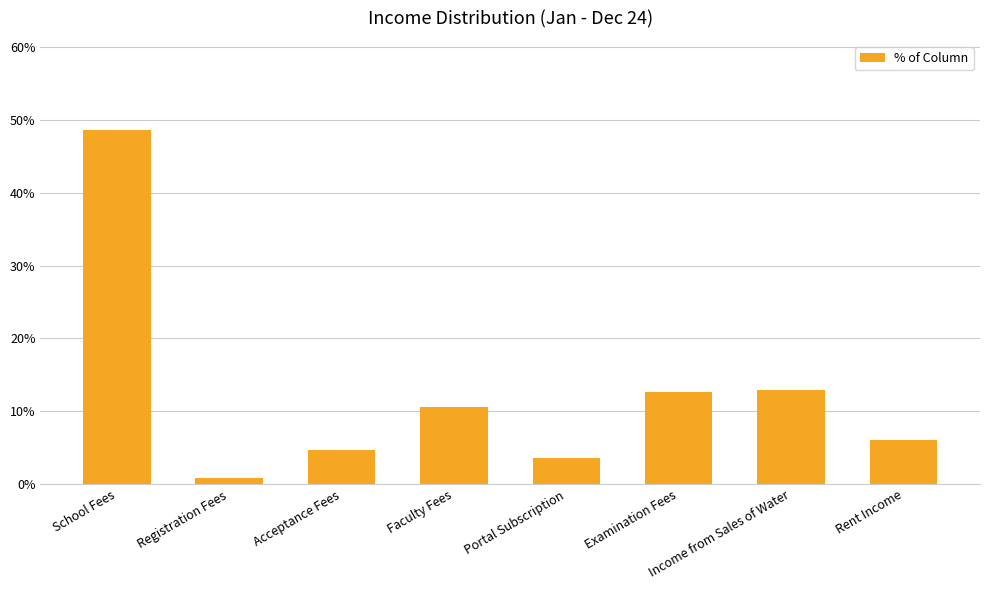

At which category does the chart reach its minimum across all series?

Registration Fees